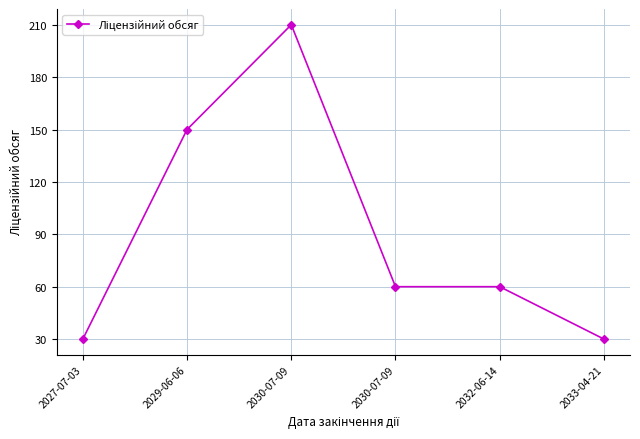

What is the difference between the values at 2030-07-09 and 2027-07-03?

30